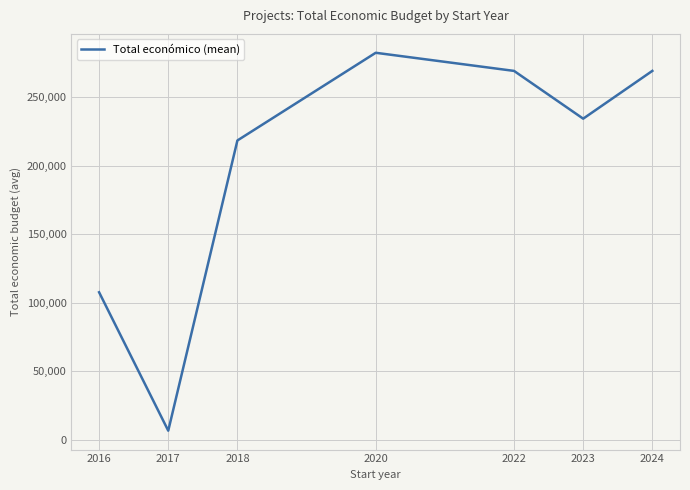

At which label does the data first exceed 234375?

2020